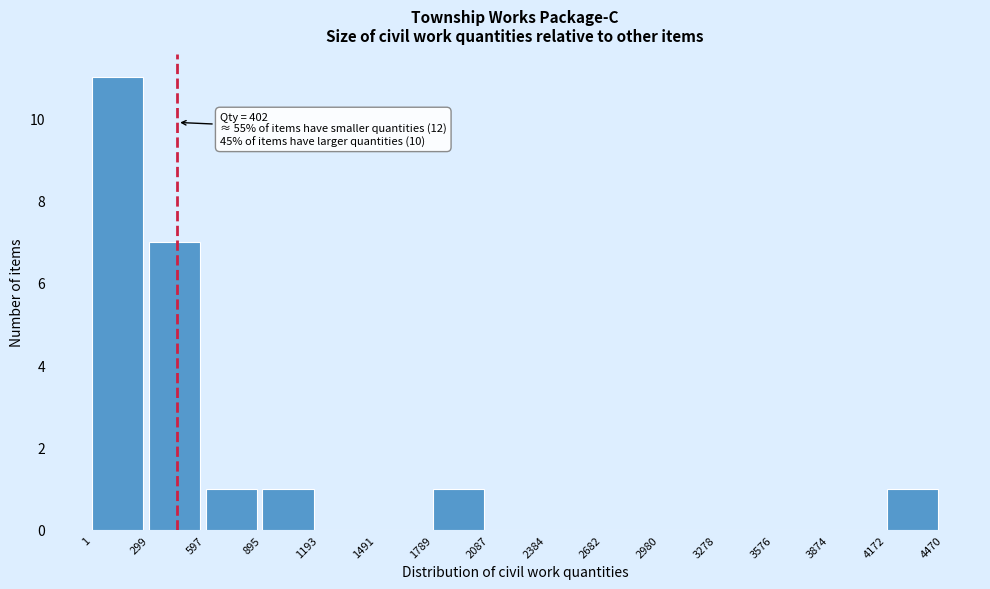

Which range on the x-axis has the tallest bar?

1 to 299